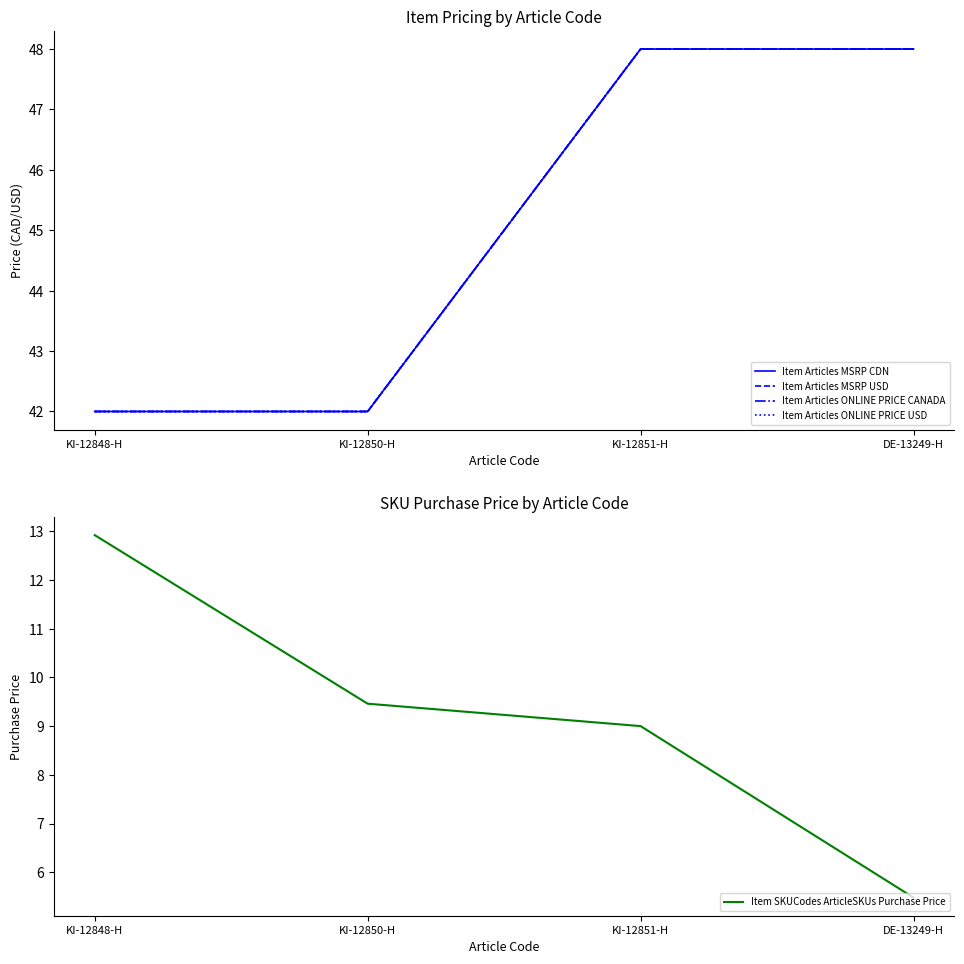

Which series has the widest spread of values?

Item SKUCodes ArticleSKUs Purchase Price